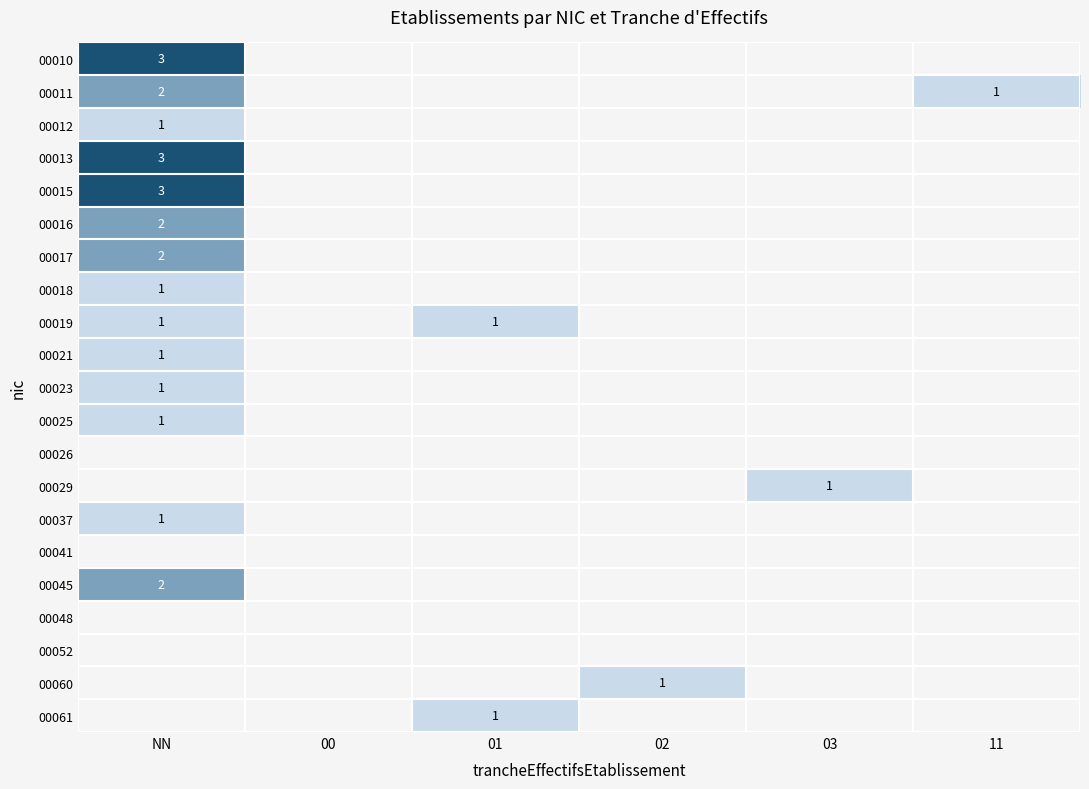

Count the number of categories in the chart.

6